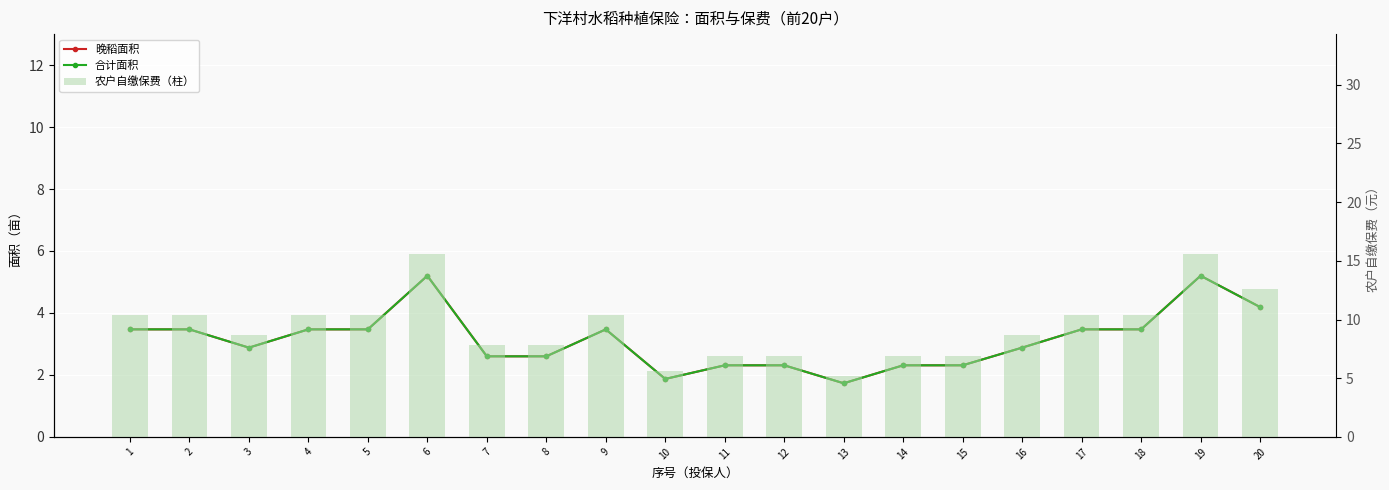

Between 1 and 10, which is larger?

1